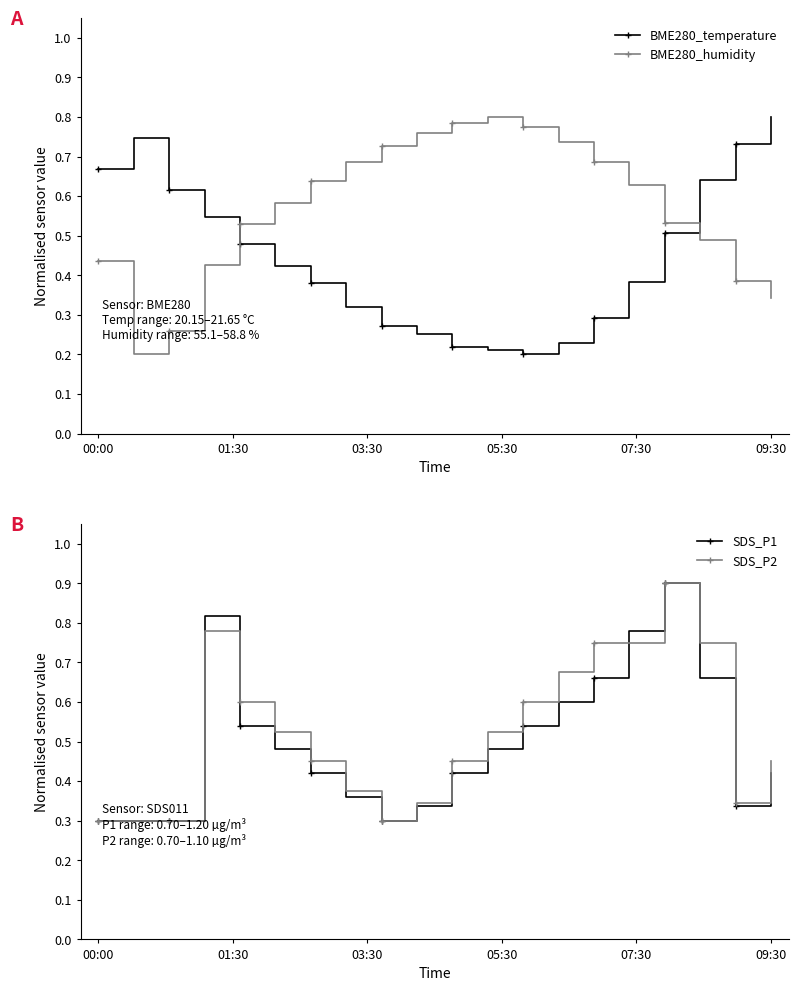

In SDS_P2, how many points are lower than both neighbors (excluding endpoints)?

2